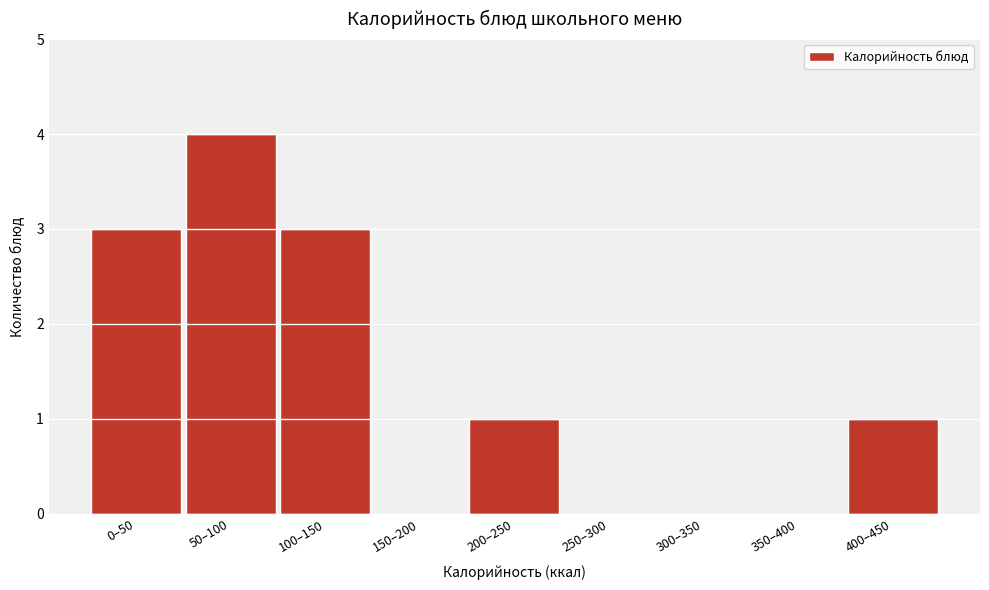

Reading left to right, what are all the values shown in this chart?

0–50=3	50–100=4	100–150=3	150–200=0	200–250=1	250–300=0	300–350=0	350–400=0	400–450=1